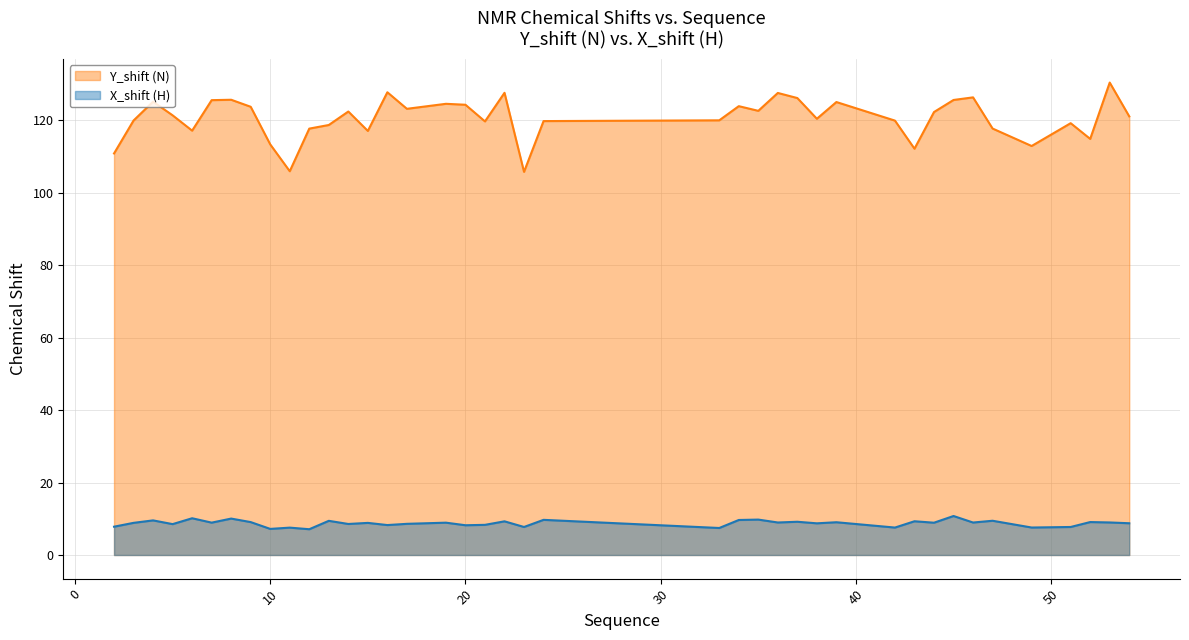

Reading left to right, transcribe all the data shown in this chart.

Y_shift (N): 110.9	120.0	125.2	121.4	117.2	125.6	125.7	123.8	113.4	106.0	117.8	118.8	122.5	117.1	127.8	123.2	124.6	124.3	119.7	127.6	105.8	119.8	120.0	124.0	122.7	127.6	126.2	120.5	125.1	120.0	112.2	122.3	125.7	126.4	117.8	113.0	119.2	114.9	130.5	121.1
X_shift (H): 7.8	8.9	9.6	8.5	10.2	8.9	10.1	9.1	7.2	7.6	7.1	9.4	8.6	8.9	8.3	8.6	8.9	8.2	8.3	9.3	7.7	9.7	7.5	9.7	9.8	9.0	9.2	8.8	9.1	7.6	9.3	8.9	10.8	9.0	9.5	7.6	7.7	9.1	9.0	8.8